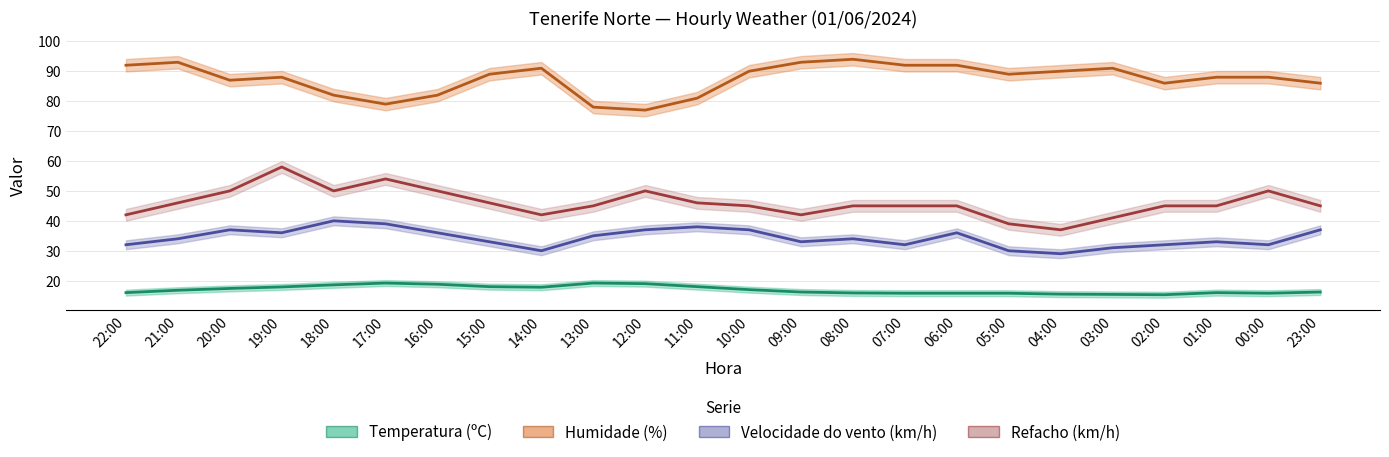

How many data points in Humidade (%) are less than 89?

12